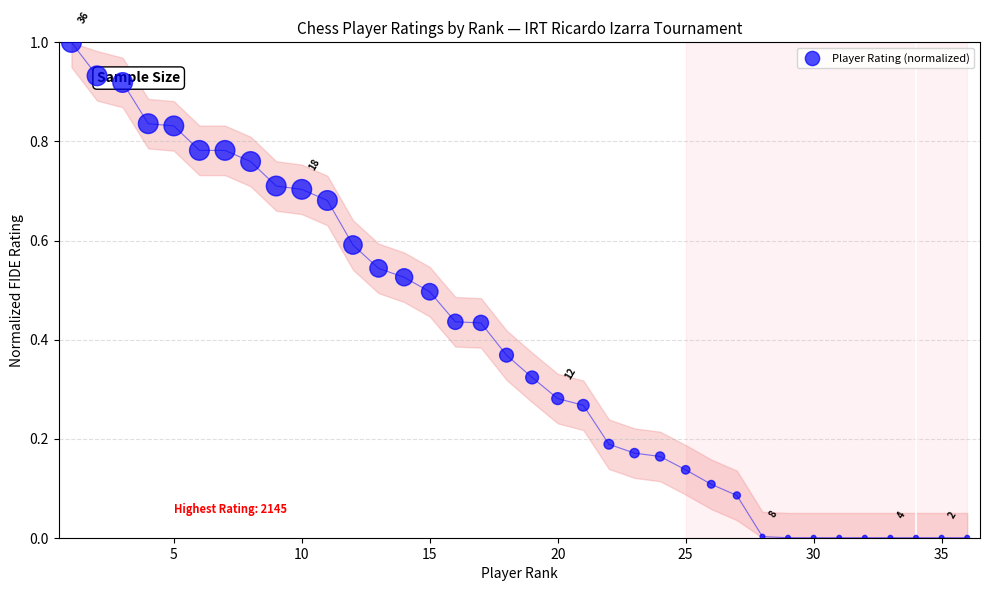

What is the range of Y values (max minus min)?

1.0